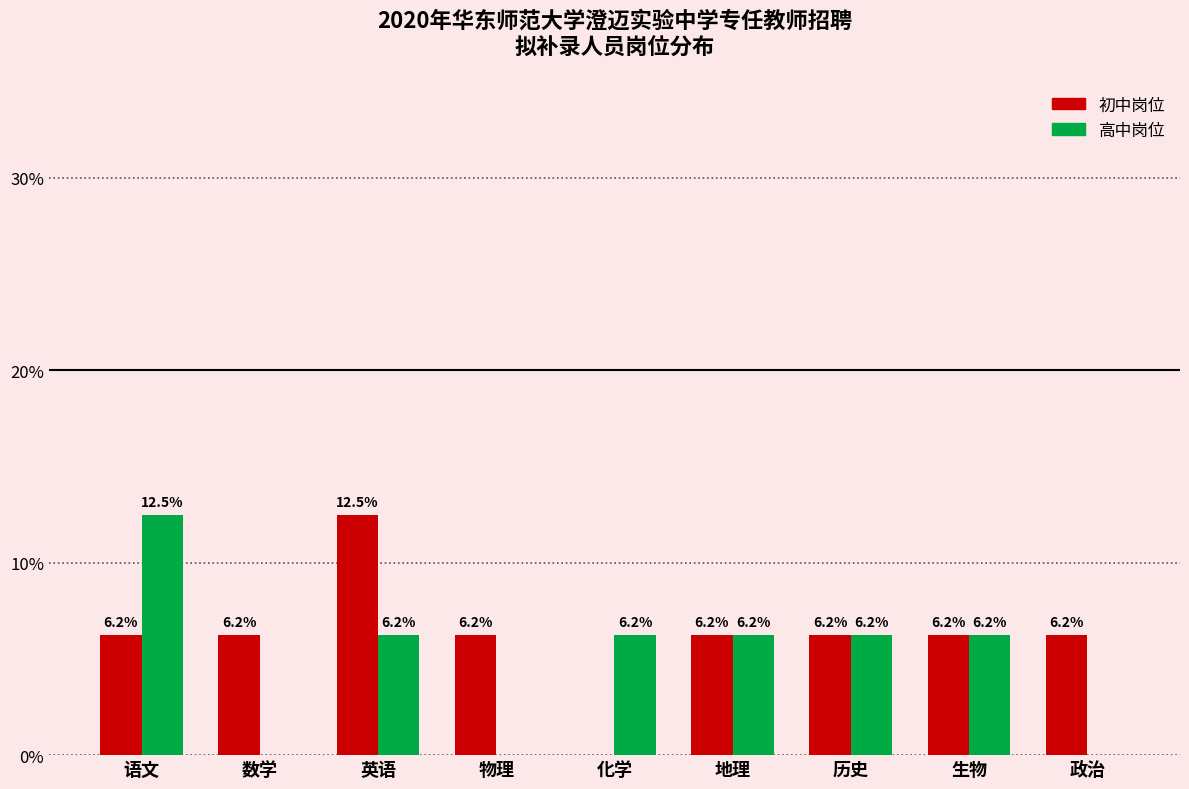

How many groups of bars are there?

9